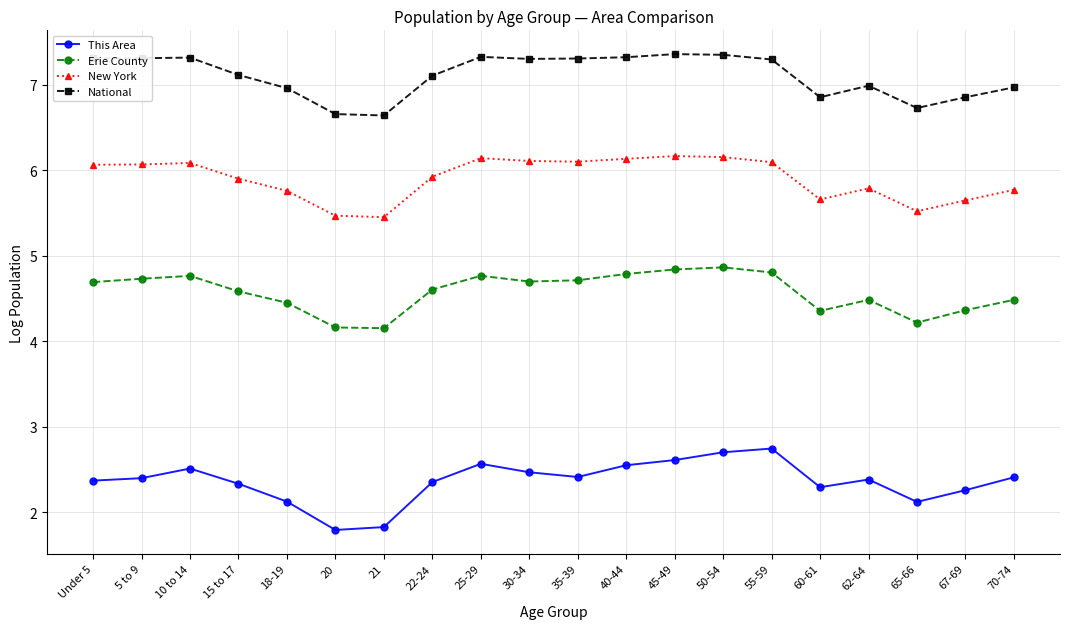

What is the sum of all This Area values?

47.2